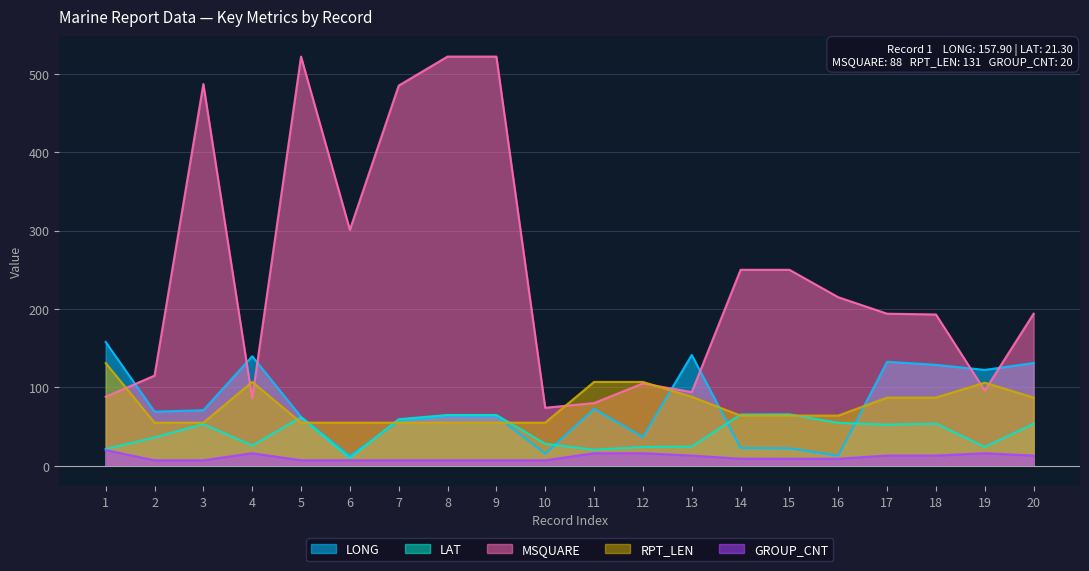

At which label does LAT first exceed 53?

3